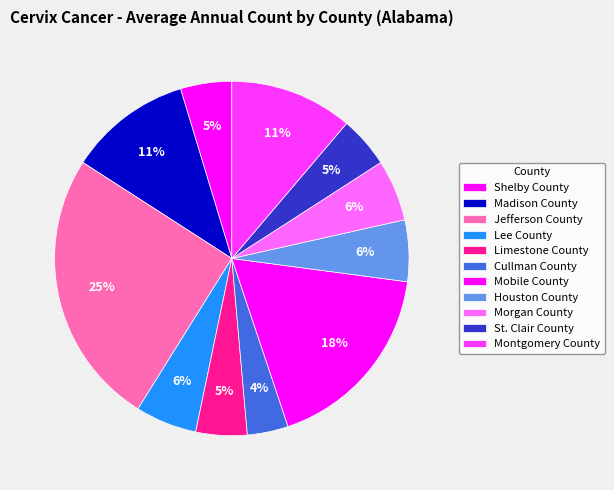

Is the sum of Mobile County and Lee County greater than half?

No